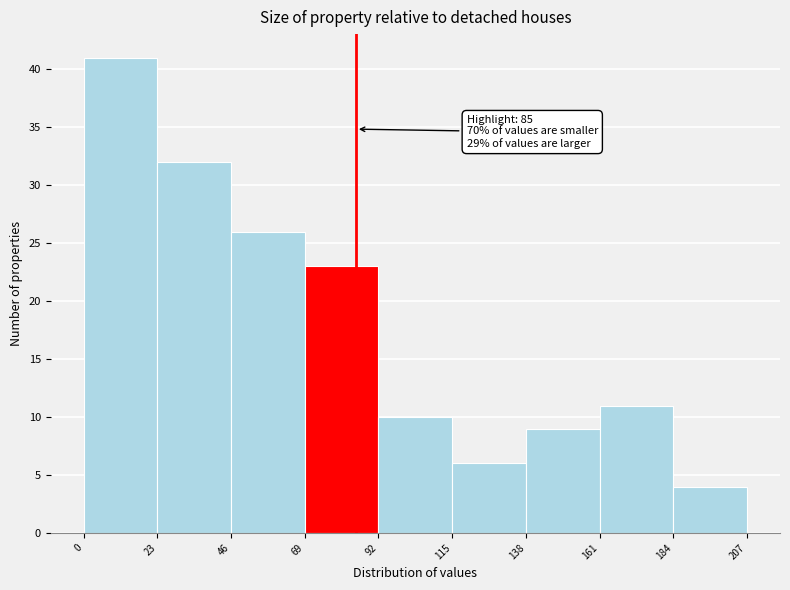

Which range on the x-axis has the tallest bar?

0 to 23